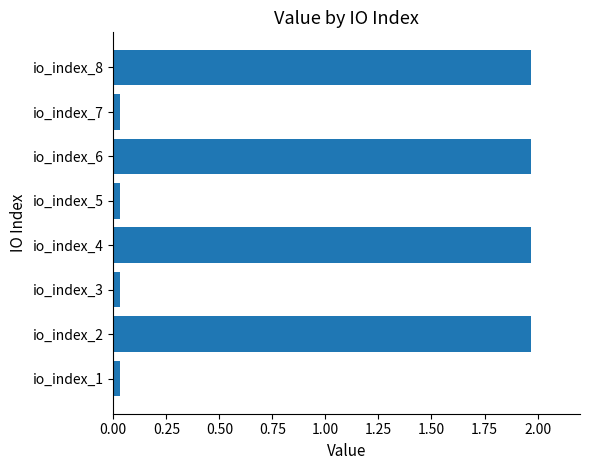

What is the difference between the maximum and minimum values?

1.9